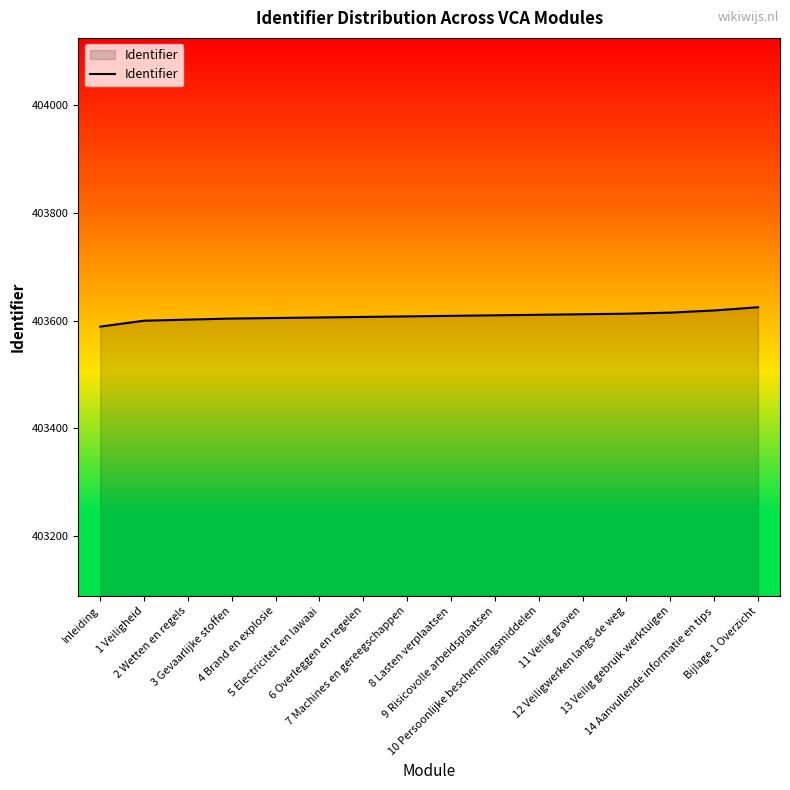

What is the minimum value shown in the chart?

403589